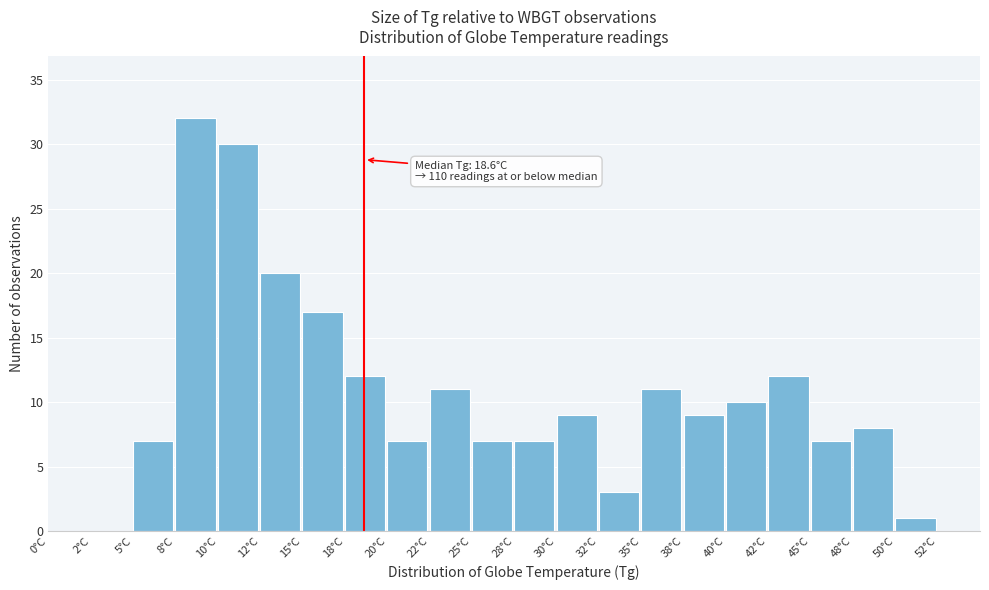

Which range on the x-axis has the tallest bar?

7.5 to 10.0